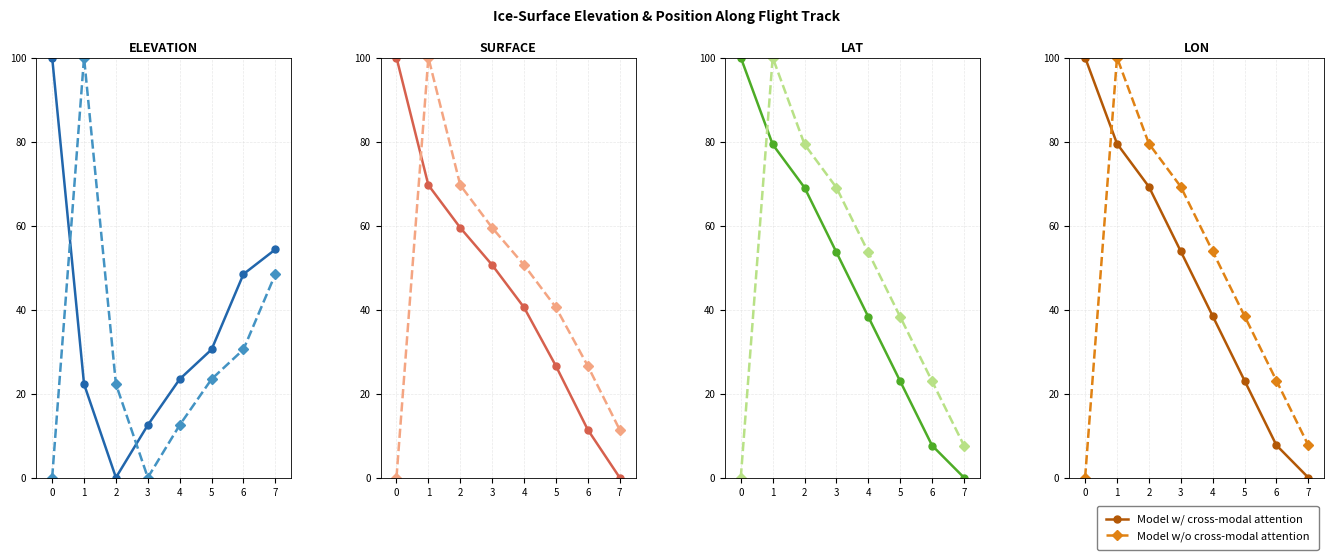

At how many categories does at least one series exceed 41?

5